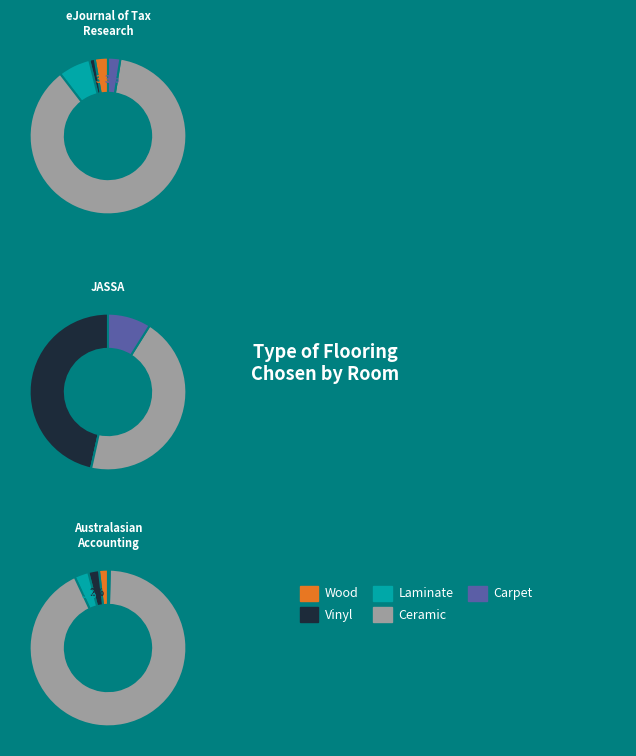

To the nearest percent, what is the difference between the largest and smallest slice percentages?

50%